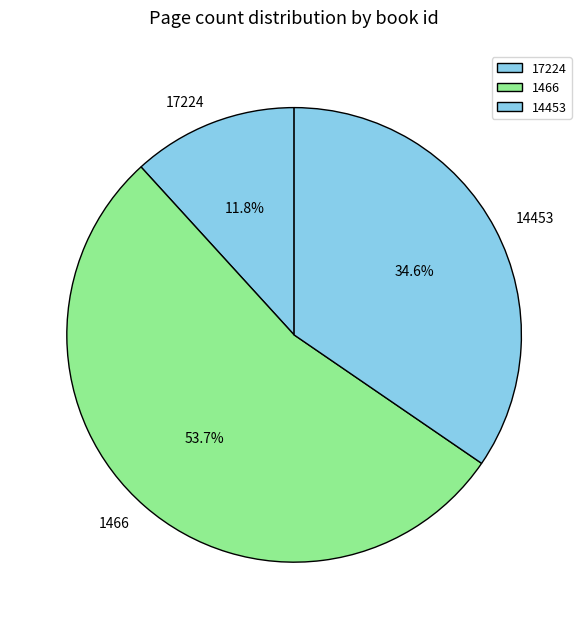

To the nearest percent, what is the difference between the 17224 and 1466 slice percentages?

42%